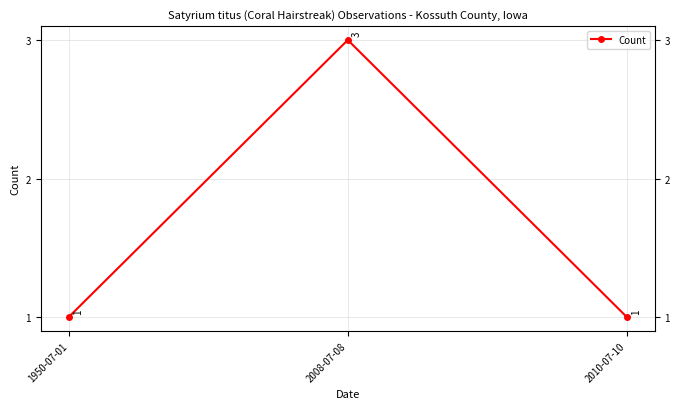

Rank the categories by value from highest to lowest.

2008-07-08, 1950-07-01, 2010-07-10